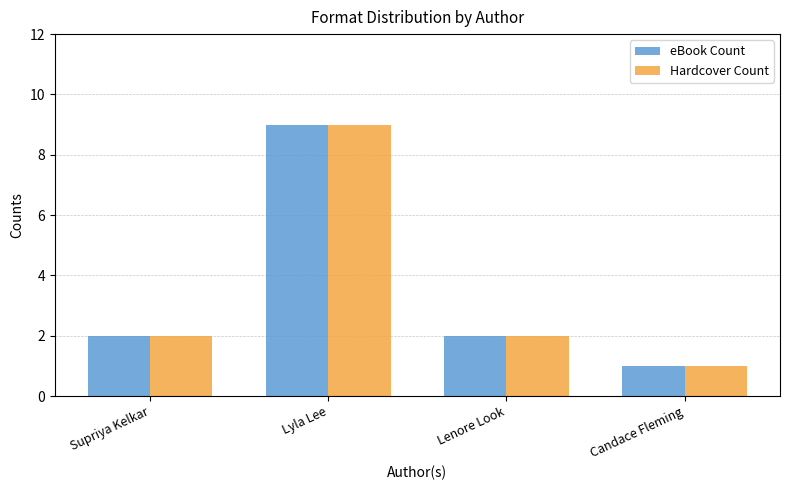

Count the Hardcover Count values in the range 2 to 9.

3